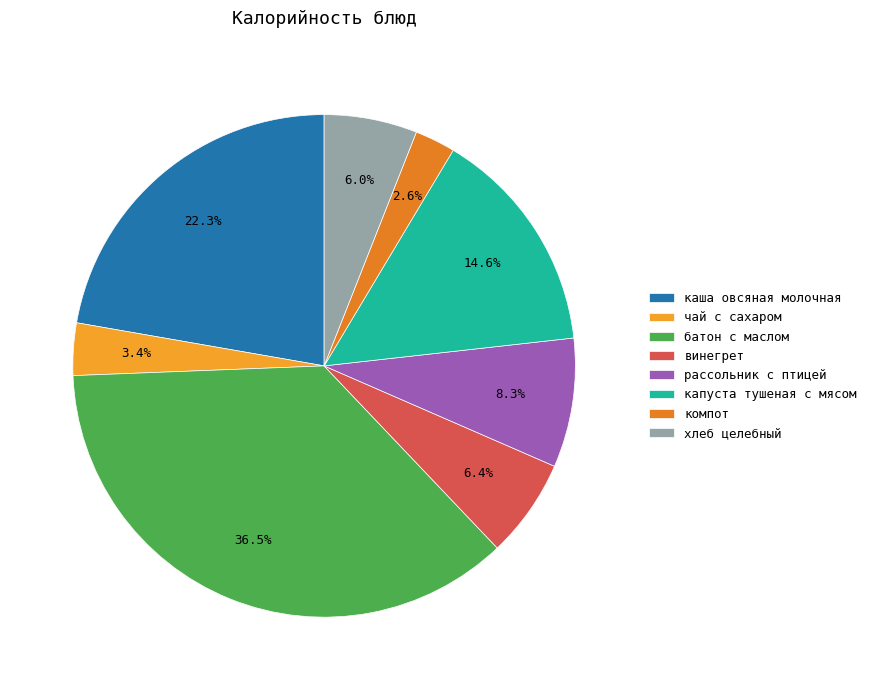

To the nearest percent, what percentage of the pie is батон с маслом?

36%